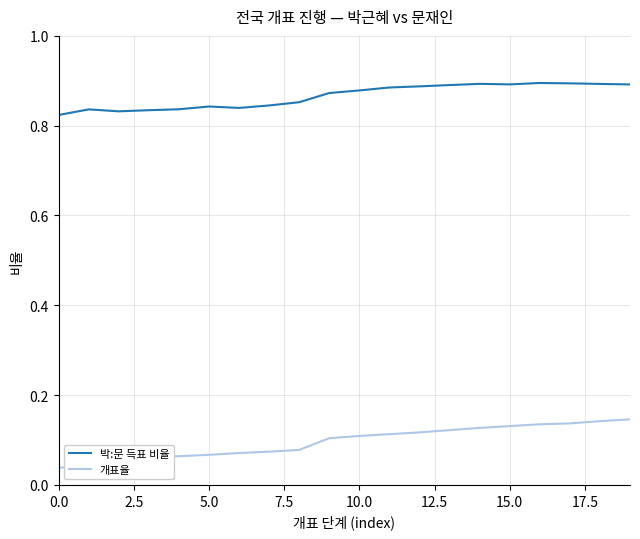

True or false: 박:문 득표 비율 and 개표율 intersect in this chart.

False